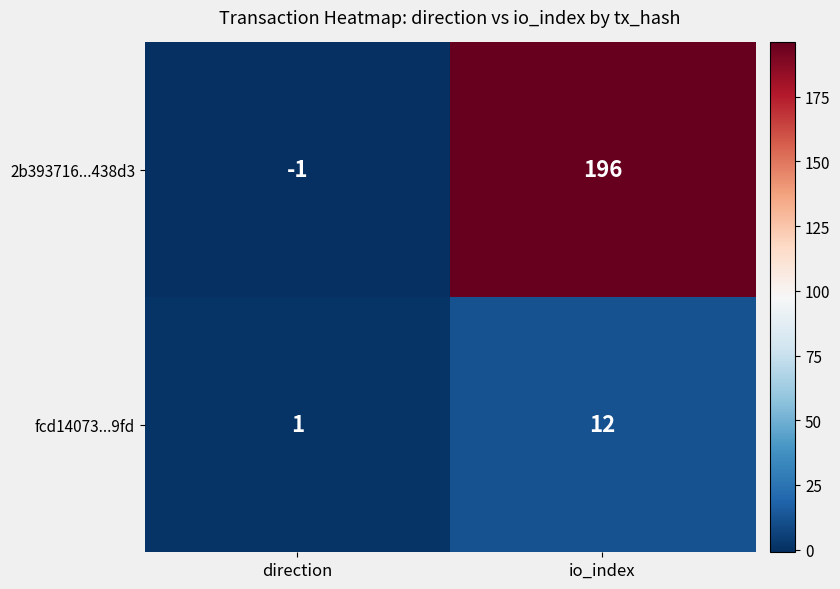

Which category has the highest value in the fcd14073...9fd series?

io_index